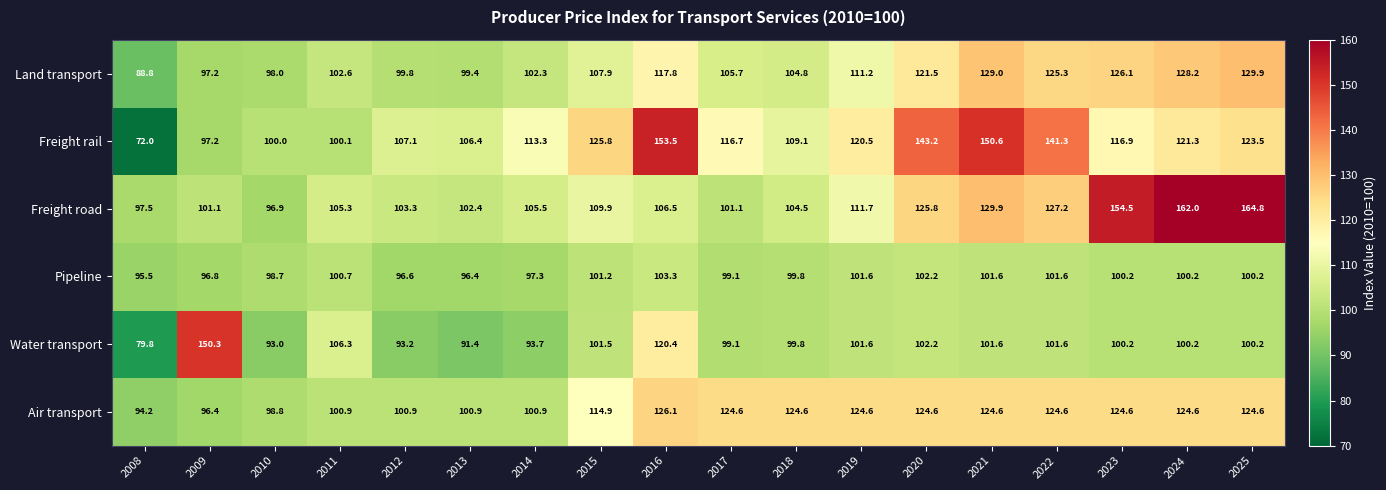

How many series are shown in this chart?

6